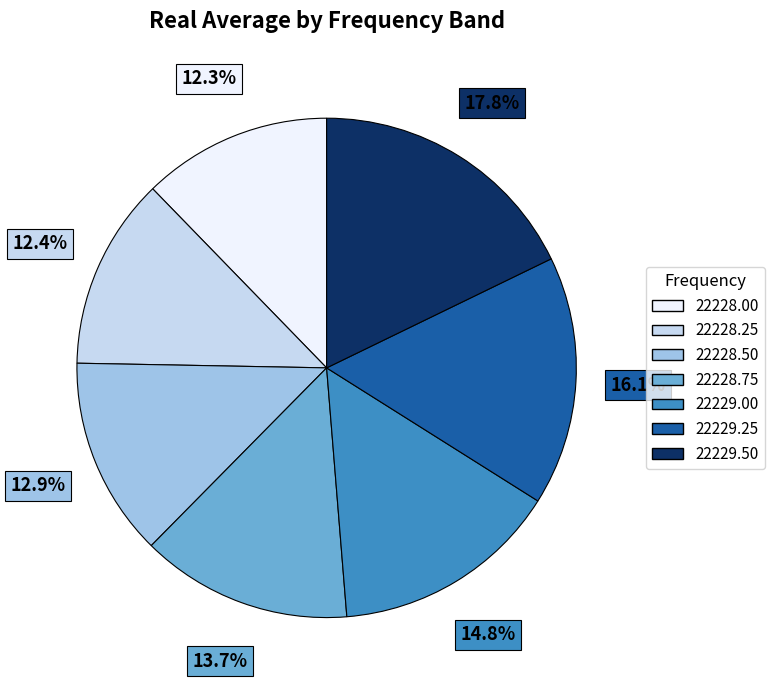

Do 22229.50 and 22228.25 together represent more than half of the pie?

No